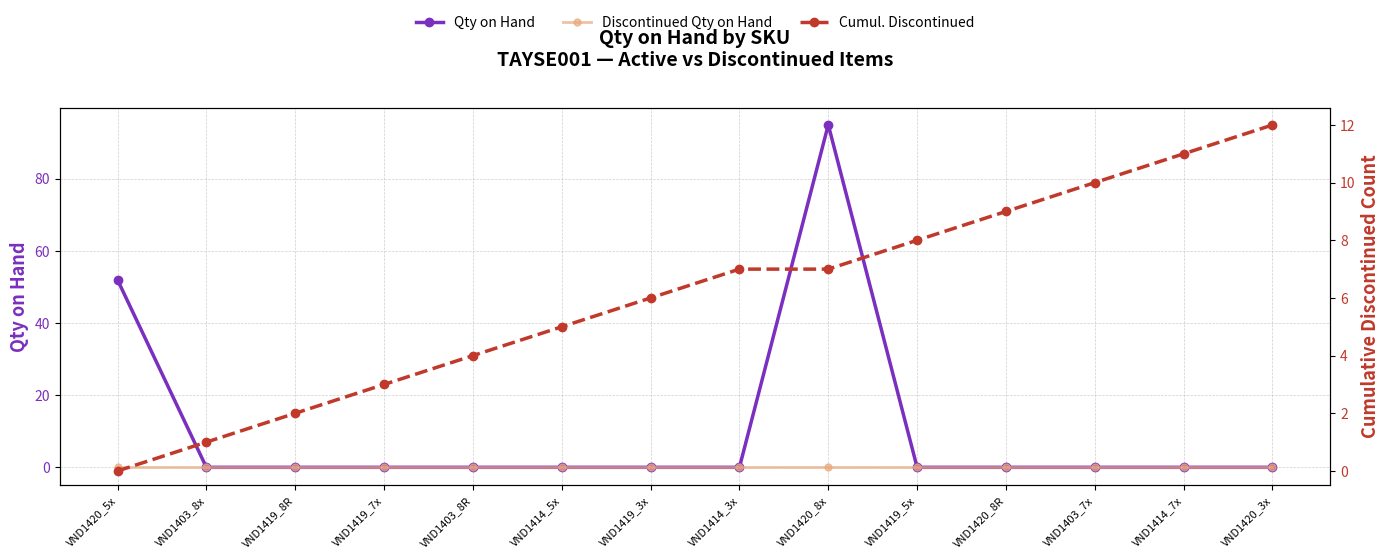

At which label does Qty on Hand reach its minimum?

VND1403_8x